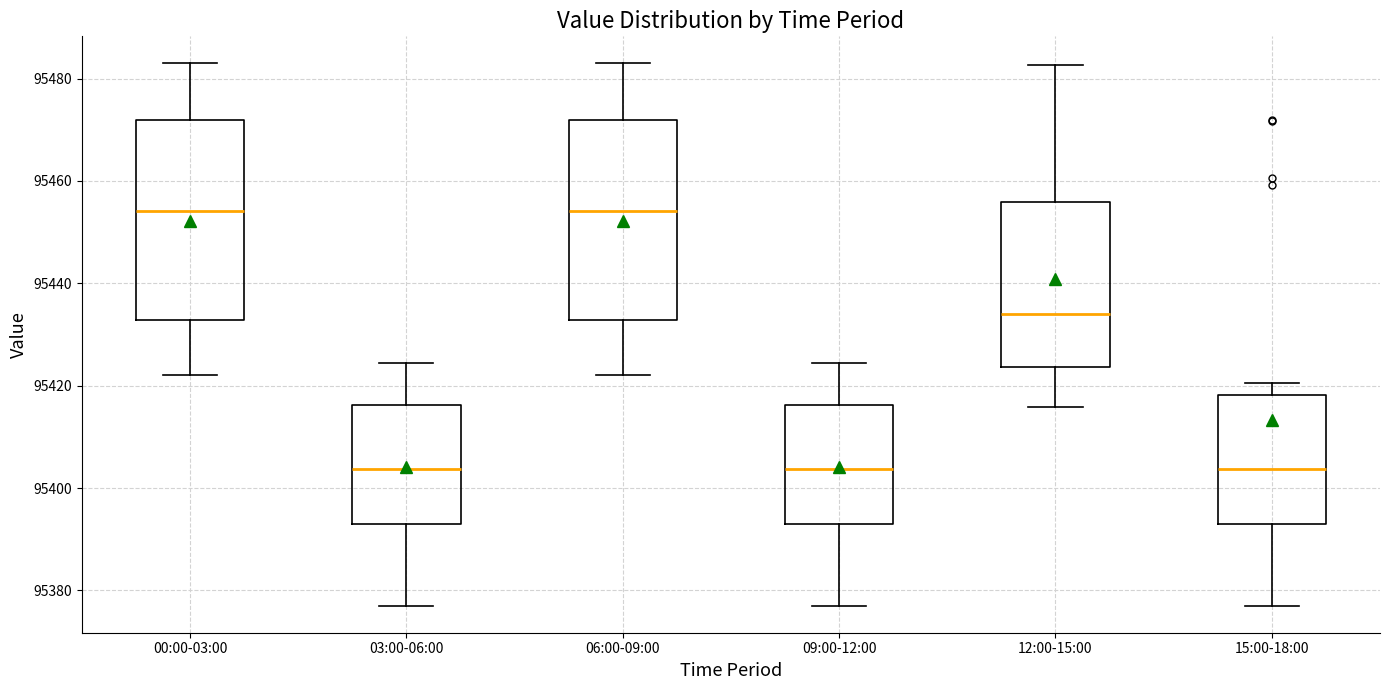

Reading left to right, read every box against the y-axis: the position of its median line, the range the box covers, and the ends of its whiskers. The values are not printed on the chart, so give them approximately, as read against the axis.

00:00-03:00: median 95454, box 95432 to 95472, whiskers 95422 to 95482
03:00-06:00: median 95404, box 95394 to 95416, whiskers 95378 to 95424
06:00-09:00: median 95454, box 95432 to 95472, whiskers 95422 to 95482
09:00-12:00: median 95404, box 95394 to 95416, whiskers 95378 to 95424
12:00-15:00: median 95434, box 95424 to 95456, whiskers 95416 to 95482
15:00-18:00: median 95404, box 95394 to 95418, whiskers 95378 to 95420